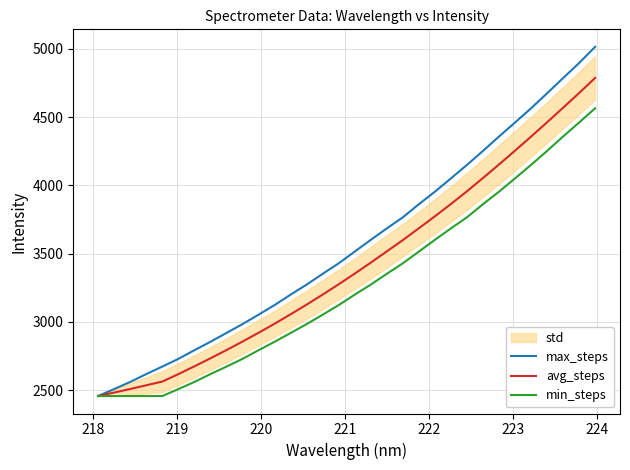

What is the difference between the maximum and second lowest values in the avg_steps series?

2303.3